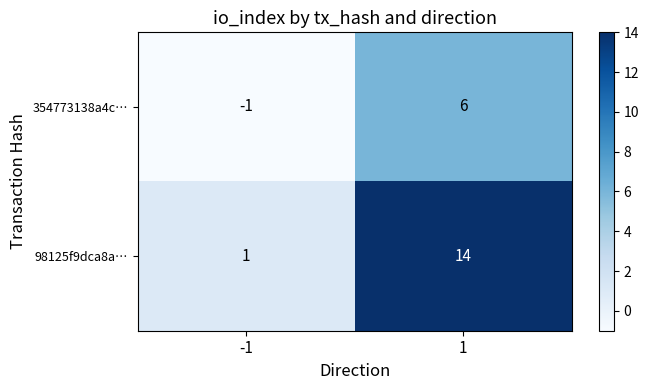

List the series in order of their peak value, highest first.

98125f9dca8a…, 354773138a4c…